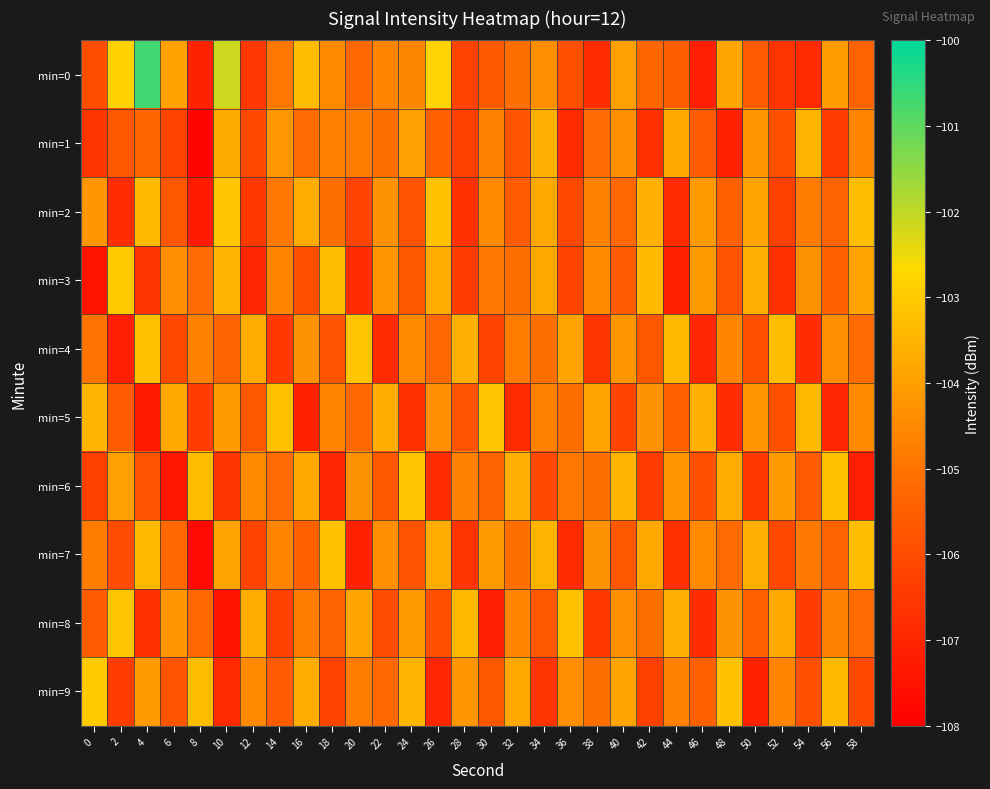

Reading right to left, list all the values displayed in this chart.

min=0: 58=-105.4	56=-104.1	54=-106.9	52=-106.6	50=-105.6	48=-103.8	46=-107.2	44=-105.5	42=-105.3	40=-104.0	38=-106.8	36=-105.9	34=-104.4	32=-105.1	30=-105.7	28=-106.2	26=-102.8	24=-104.6	22=-104.6	20=-105.3	18=-104.5	16=-103.3	14=-104.9	12=-106.6	10=-102.1	8=-107.1	6=-103.9	4=-100.7	2=-102.8	0=-105.9
min=1: 58=-104.6	56=-106.4	54=-103.5	52=-105.9	50=-104.2	48=-107.1	46=-105.6	44=-103.8	42=-106.7	40=-104.4	38=-105.2	36=-106.9	34=-103.6	32=-105.8	30=-104.7	28=-106.3	26=-105.5	24=-104.0	22=-105.1	20=-104.8	18=-104.7	16=-105.2	14=-104.2	12=-106.1	10=-103.7	8=-107.9	6=-106.2	4=-105.3	2=-105.7	0=-106.6
min=2: 58=-103.3	56=-105.4	54=-104.8	52=-106.3	50=-103.9	48=-105.5	46=-104.1	44=-106.9	42=-103.6	40=-105.3	38=-104.7	36=-106.1	34=-103.8	32=-105.6	30=-104.5	28=-106.7	26=-103.2	24=-105.8	22=-104.3	20=-106.2	18=-105.1	16=-103.7	14=-104.9	12=-106.5	10=-103.1	8=-107.3	6=-105.7	4=-103.4	2=-106.8	0=-104.2
min=3: 58=-103.9	56=-105.5	54=-104.3	52=-106.7	50=-103.6	48=-105.8	46=-104.1	44=-107.1	42=-103.4	40=-105.6	38=-104.5	36=-106.2	34=-103.8	32=-105.1	30=-104.9	28=-106.4	26=-103.7	24=-105.7	22=-104.2	20=-106.8	18=-103.3	16=-105.9	14=-104.6	12=-107.0	10=-103.5	8=-105.2	6=-104.4	4=-106.6	2=-103.0	0=-107.5
min=4: 58=-105.2	56=-104.4	54=-106.8	52=-103.3	50=-105.9	48=-104.6	46=-107.0	44=-103.4	42=-105.7	40=-104.2	38=-106.6	36=-103.9	34=-105.1	32=-104.8	30=-106.2	28=-103.6	26=-105.3	24=-104.5	22=-106.9	20=-103.1	18=-105.8	16=-104.3	14=-106.5	12=-103.7	10=-105.4	8=-104.7	6=-106.1	4=-103.2	2=-107.2	0=-105.0
min=5: 58=-104.5	56=-107.0	54=-103.4	52=-105.9	50=-104.2	48=-106.8	46=-103.6	44=-105.5	42=-104.3	40=-106.2	38=-103.9	36=-105.1	34=-104.7	32=-106.9	30=-103.1	28=-105.8	26=-104.4	24=-106.7	22=-103.7	20=-105.3	18=-104.6	16=-107.1	14=-103.2	12=-105.7	10=-104.1	8=-106.4	6=-103.8	4=-107.3	2=-105.6	0=-103.5
min=6: 58=-107.2	56=-103.2	54=-105.6	52=-104.1	50=-106.5	48=-103.7	46=-105.9	44=-104.2	42=-106.4	40=-103.5	38=-105.1	36=-104.9	34=-106.1	32=-103.6	30=-105.4	28=-104.7	26=-106.8	24=-103.1	22=-105.7	20=-104.3	18=-107.0	16=-103.8	14=-105.2	12=-104.5	10=-106.6	8=-103.3	6=-107.4	4=-105.8	2=-104.0	0=-106.3
min=7: 58=-103.3	56=-105.4	54=-104.9	52=-106.1	50=-103.6	48=-105.2	46=-104.5	44=-106.7	42=-103.8	40=-105.7	38=-104.3	36=-106.9	34=-103.5	32=-105.1	30=-104.1	28=-106.6	26=-103.7	24=-105.8	22=-104.4	20=-107.1	18=-103.2	16=-105.5	14=-104.6	12=-106.2	10=-103.9	8=-107.7	6=-105.3	4=-103.4	2=-106.0	0=-104.8
min=8: 58=-105.2	56=-104.7	54=-106.4	52=-103.8	50=-105.5	48=-104.3	46=-106.8	44=-103.6	42=-105.1	40=-104.4	38=-106.5	36=-103.2	34=-105.7	32=-104.6	30=-107.2	28=-103.4	26=-105.9	24=-104.1	22=-106.0	20=-103.9	18=-105.4	16=-104.8	14=-106.3	12=-103.7	10=-107.5	8=-105.3	6=-104.2	4=-106.7	2=-103.1	0=-105.6
min=9: 58=-106.1	56=-103.4	54=-105.9	52=-104.6	50=-107.1	48=-103.2	46=-105.5	44=-104.7	42=-106.3	40=-103.9	38=-105.1	36=-104.4	34=-106.6	32=-103.8	30=-105.7	28=-104.2	26=-107.0	24=-103.5	22=-105.3	20=-104.8	18=-106.2	16=-103.7	14=-105.6	12=-104.5	10=-106.9	8=-103.3	6=-105.8	4=-104.1	2=-106.4	0=-103.0